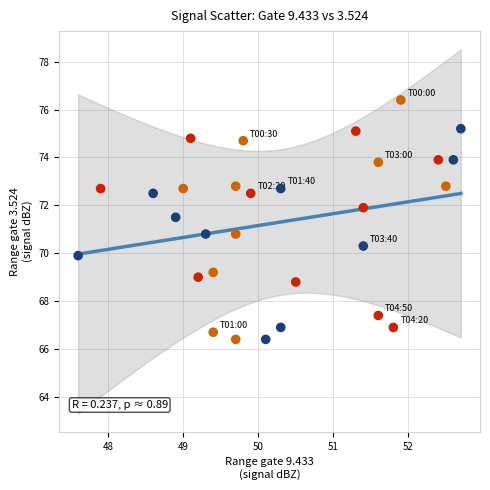

What is the range of Y values (max minus min)?

10.0